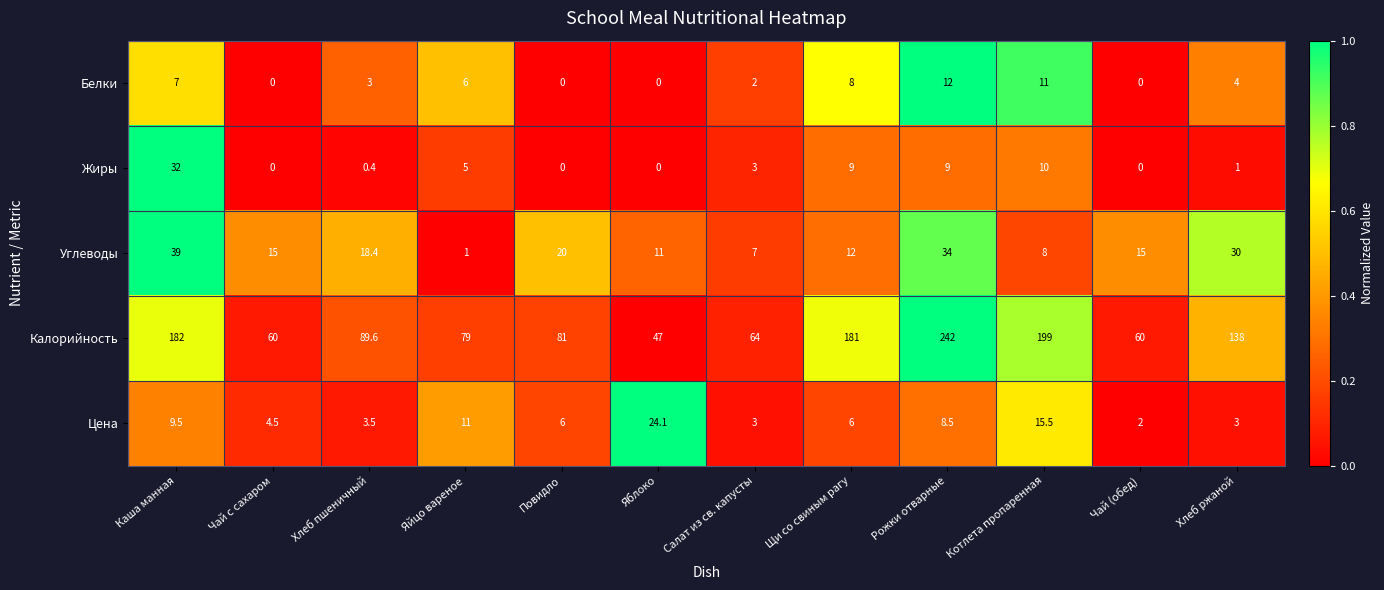

At how many categories does at least one series exceed 0?

12